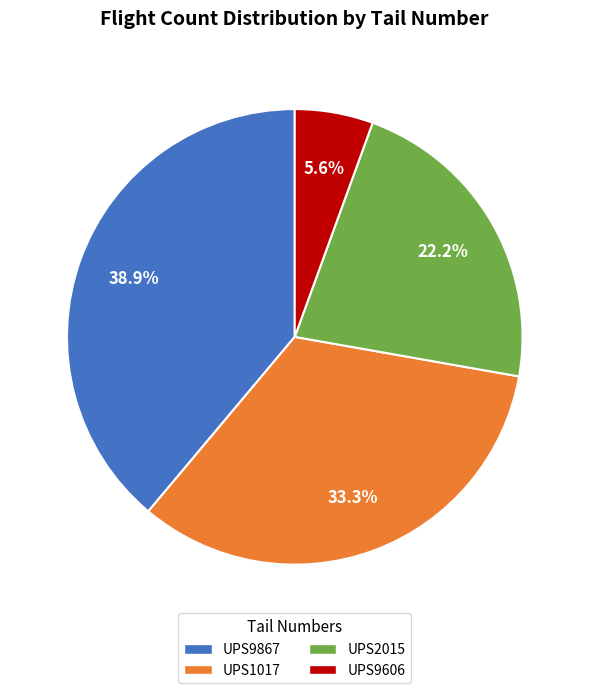

Between UPS9867 and UPS1017, which is larger?

UPS9867